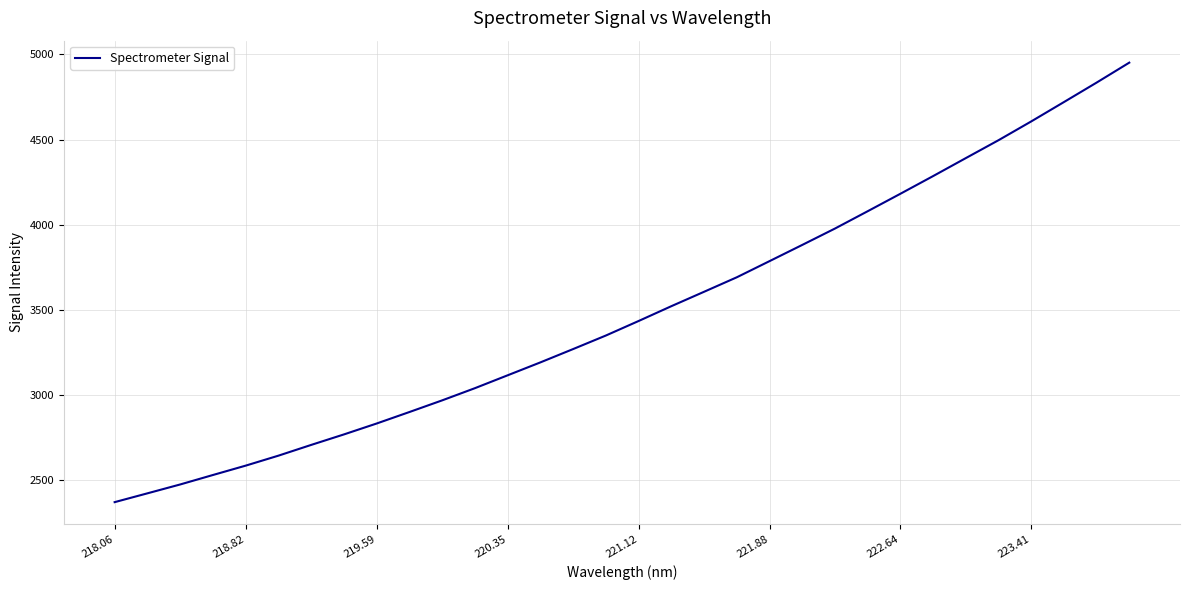

What is the difference between the maximum and minimum values?

2583.2